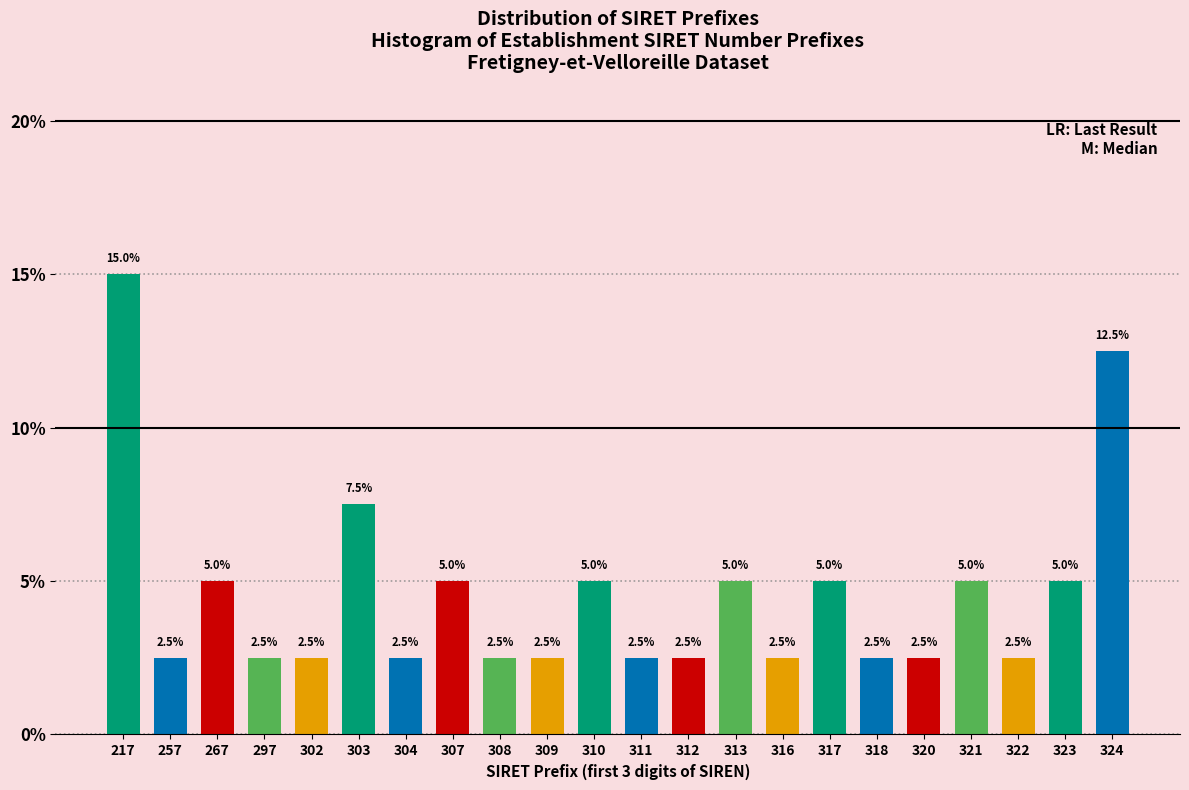

Reading left to right, what are all the values shown in this chart?

217=15.0	257=2.5	267=5.0	297=2.5	302=2.5	303=7.5	304=2.5	307=5.0	308=2.5	309=2.5	310=5.0	311=2.5	312=2.5	313=5.0	316=2.5	317=5.0	318=2.5	320=2.5	321=5.0	322=2.5	323=5.0	324=12.5